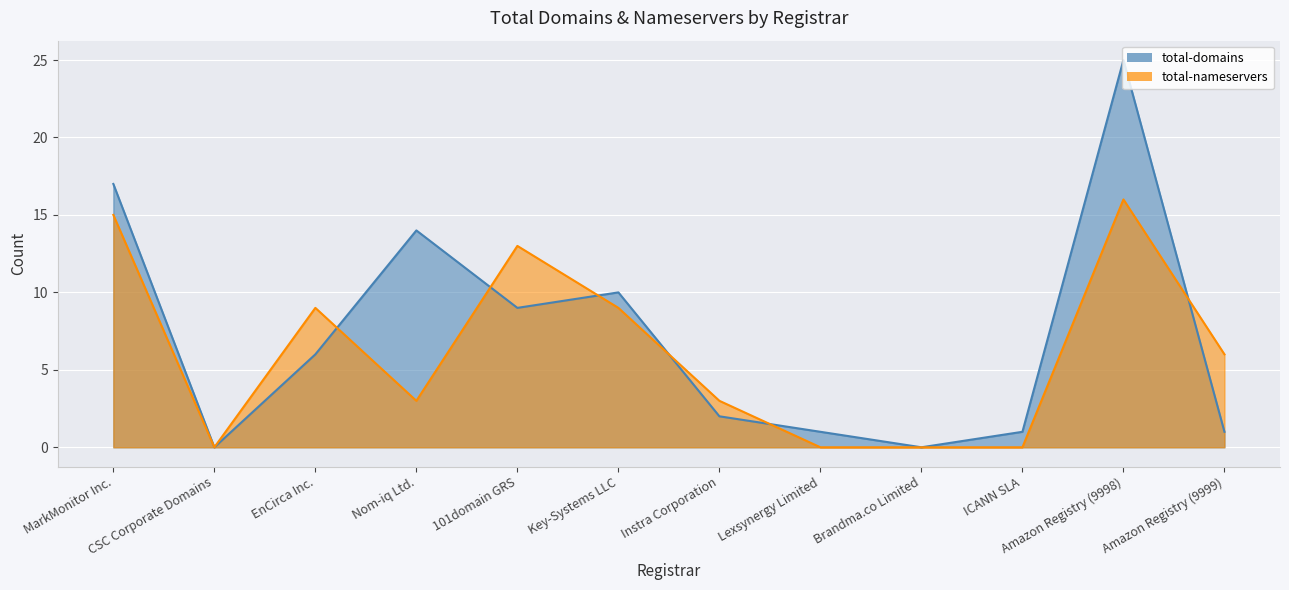

Which has a higher value, Key-Systems LLC or MarkMonitor Inc.?

MarkMonitor Inc.